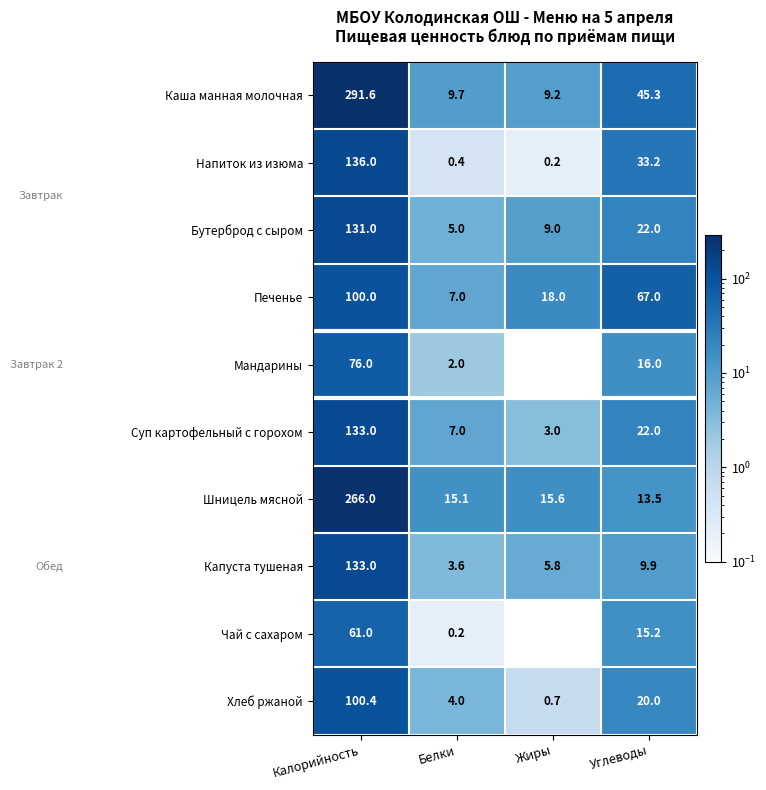

At which label is Напиток из изюма closest to 68?

Углеводы